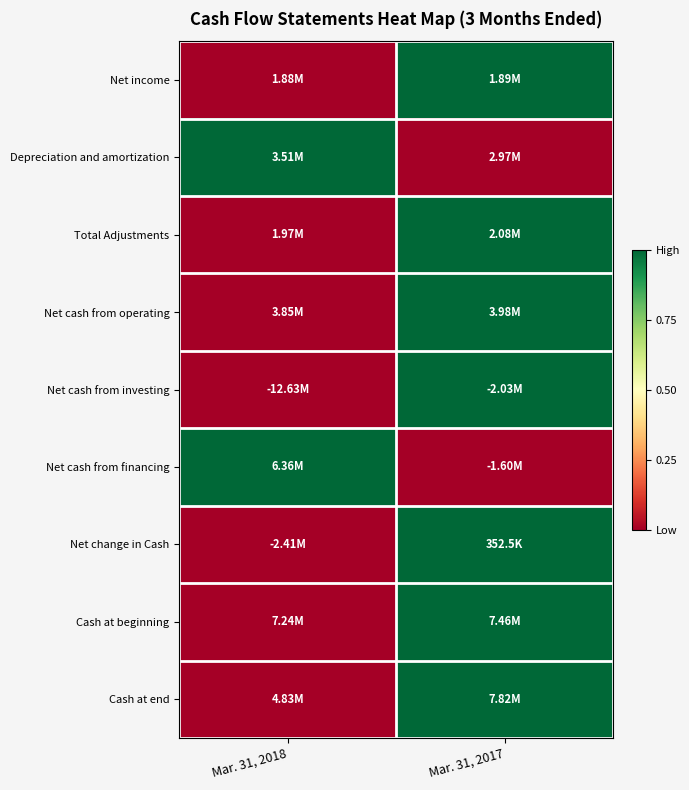

What is the maximum value shown in the chart?

1